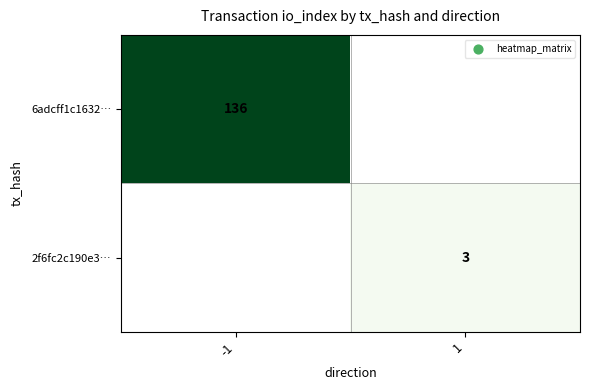

How many distinct data groups are displayed?

2